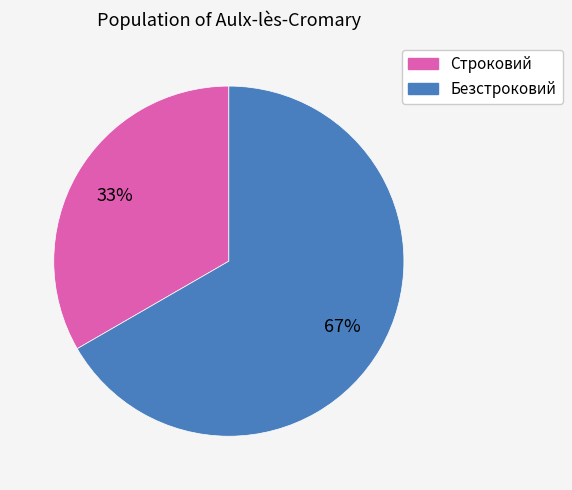

To the nearest percent, what is the average slice percentage?

50%